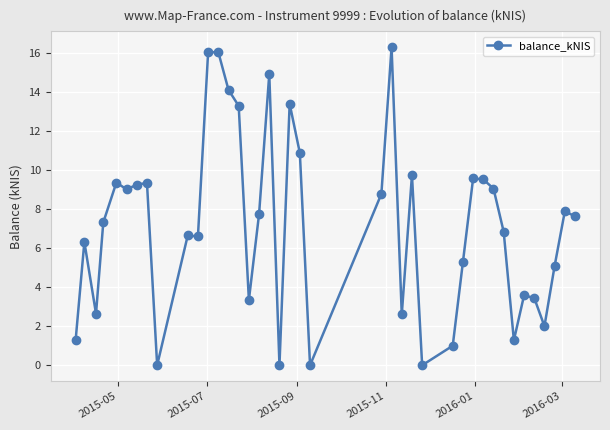

What is the difference between the second highest and second lowest values?

16.0